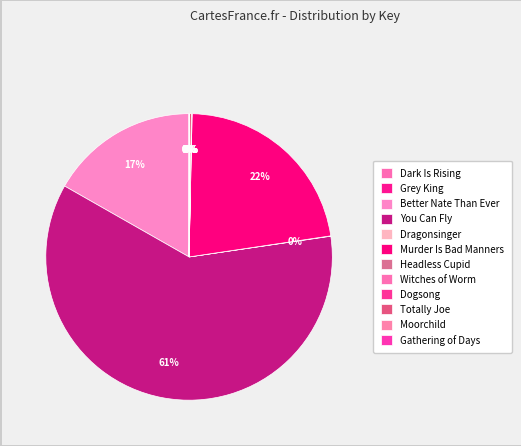

How many slices are in this pie chart?

12